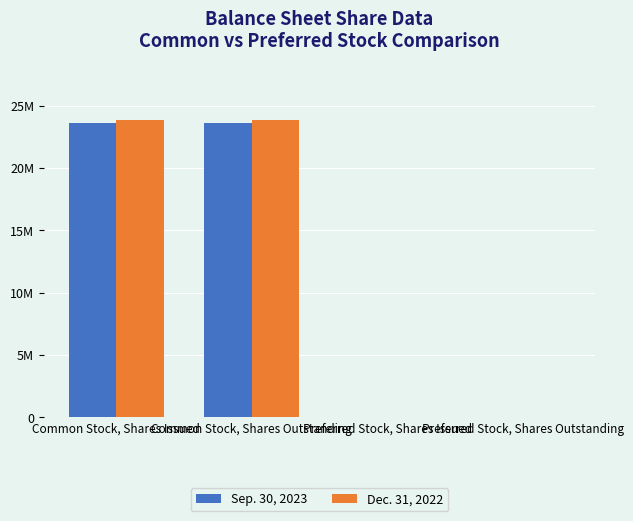

Rank the series at Common Stock, Shares Outstanding from highest to lowest value.

Dec. 31, 2022, Sep. 30, 2023